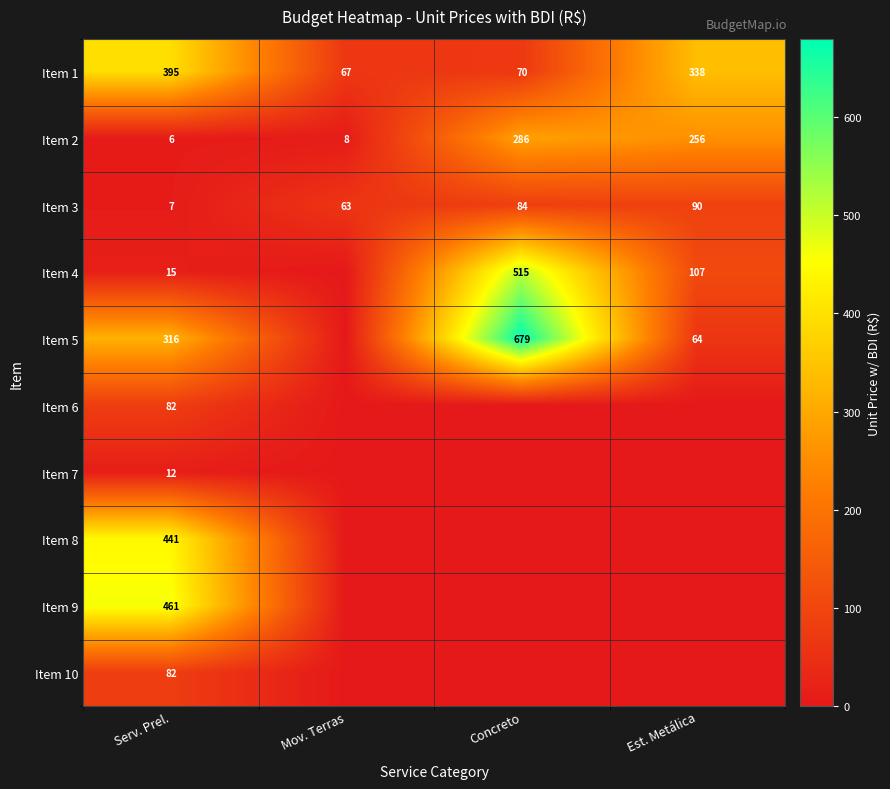

Where does the Item 2 series first go above 256?

Concreto